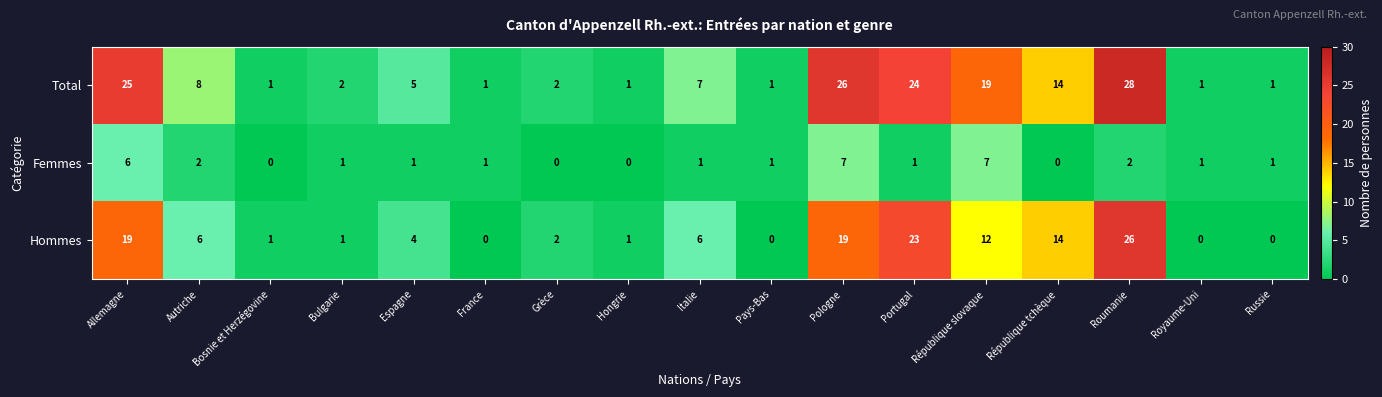

At which category does the chart reach its peak across all series?

Roumanie